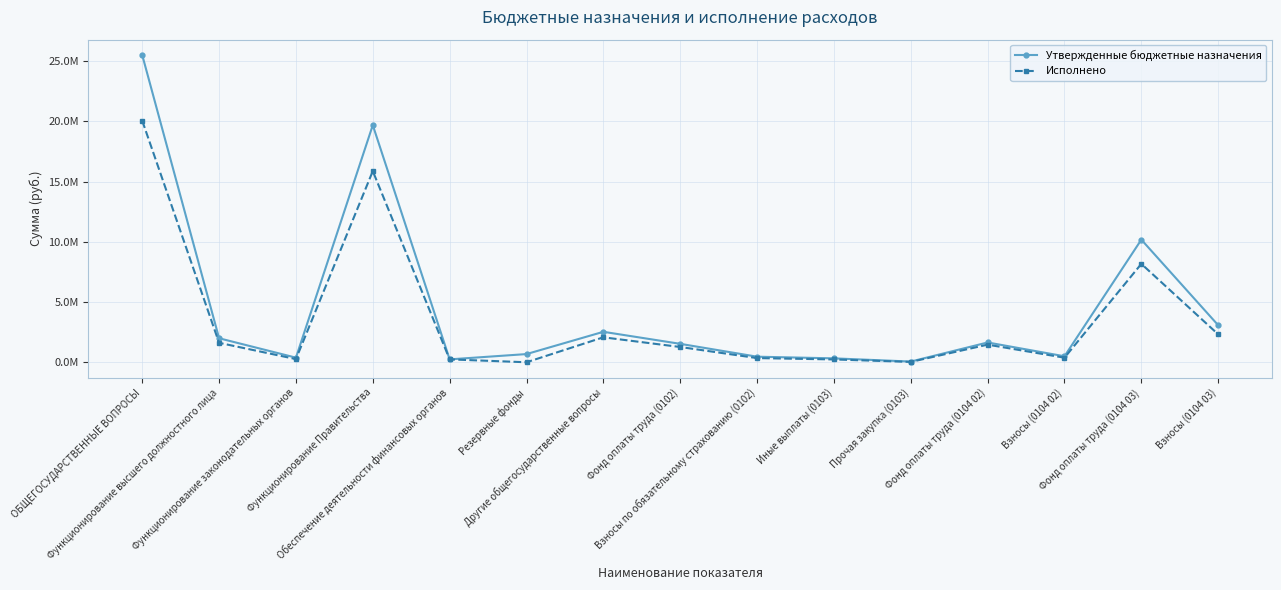

Is this an area chart (filled region under the line)?

No